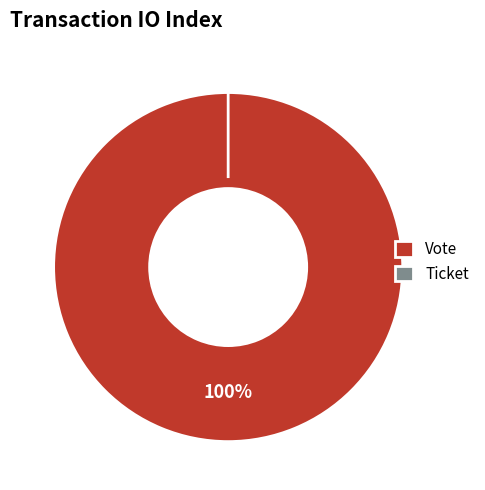

How many slices are in this pie chart?

2